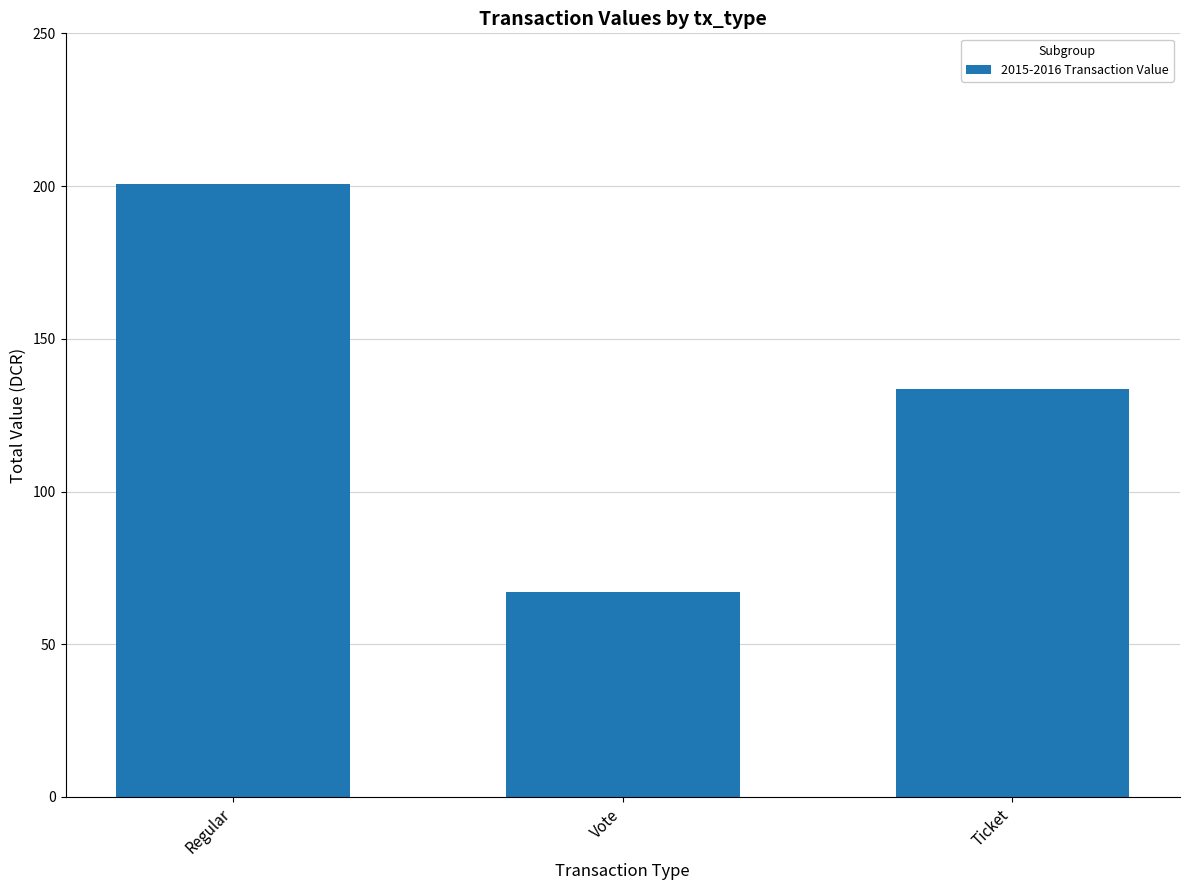

Where is the data nearest to the value 133?

Ticket